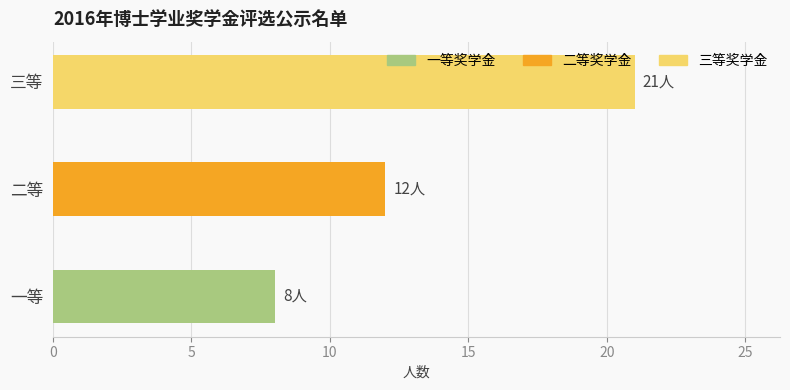

Rank the categories by value from lowest to highest.

一等, 二等, 三等